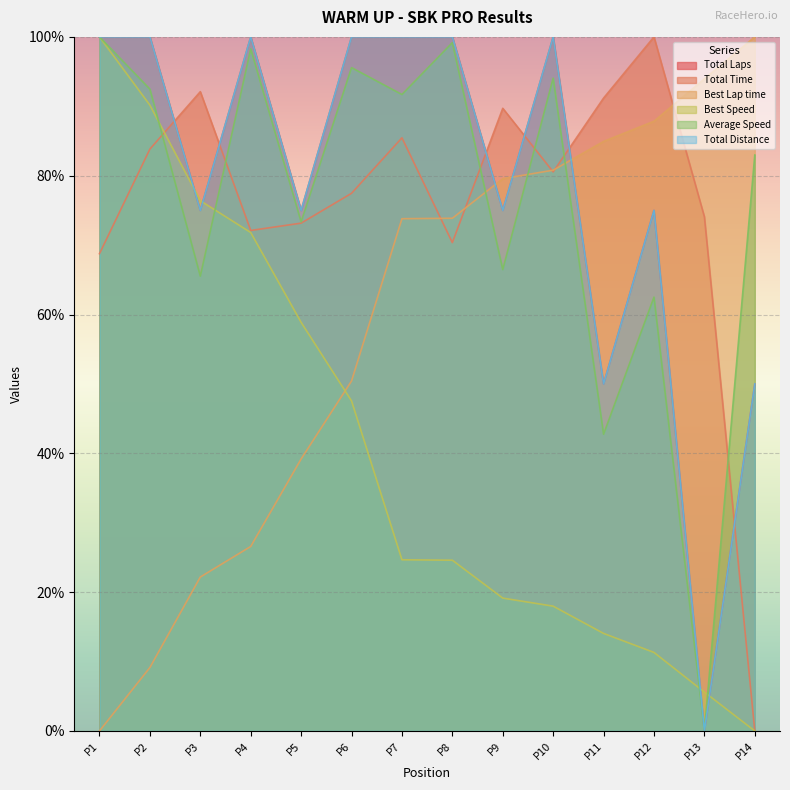

Does the chart display data point markers on the line(s)?

No